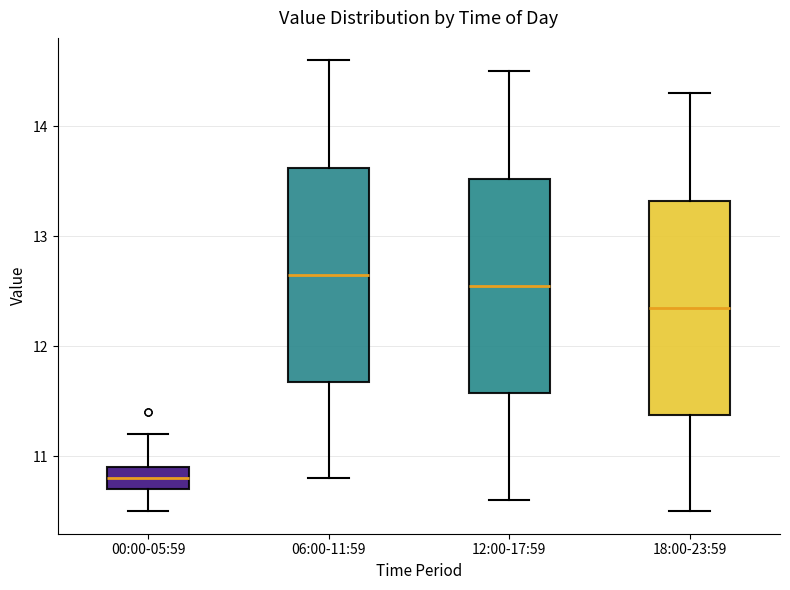

Reading left to right, read every box against the y-axis: the position of its median line, the range the box covers, and the ends of its whiskers. The values are not printed on the chart, so give them approximately, as read against the axis.

00:00-05:59: median 10.8, box 10.7 to 10.9, whiskers 10.5 to 11.2
06:00-11:59: median 12.7, box 11.7 to 13.6, whiskers 10.8 to 14.6
12:00-17:59: median 12.6, box 11.6 to 13.5, whiskers 10.6 to 14.5
18:00-23:59: median 12.4, box 11.4 to 13.3, whiskers 10.5 to 14.3